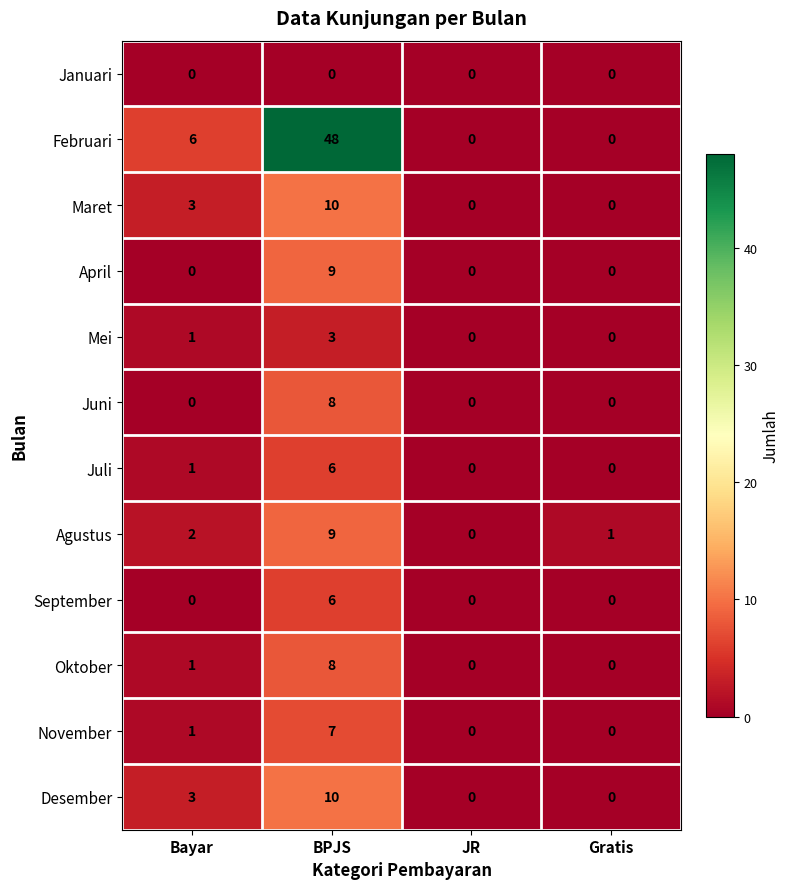

What is the difference between the highest and lowest values at Gratis?

1